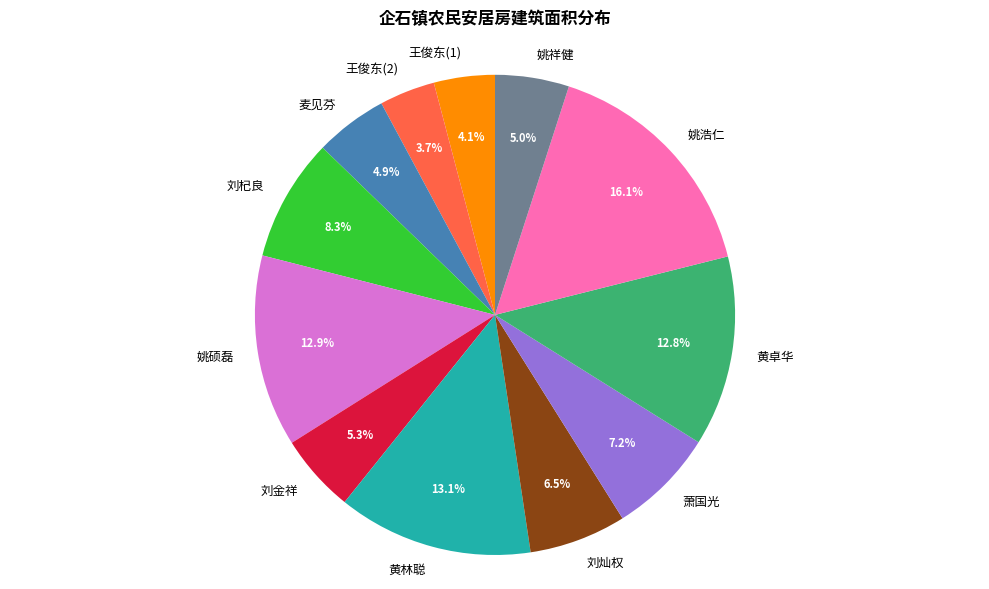

Is there a majority slice in this chart?

No